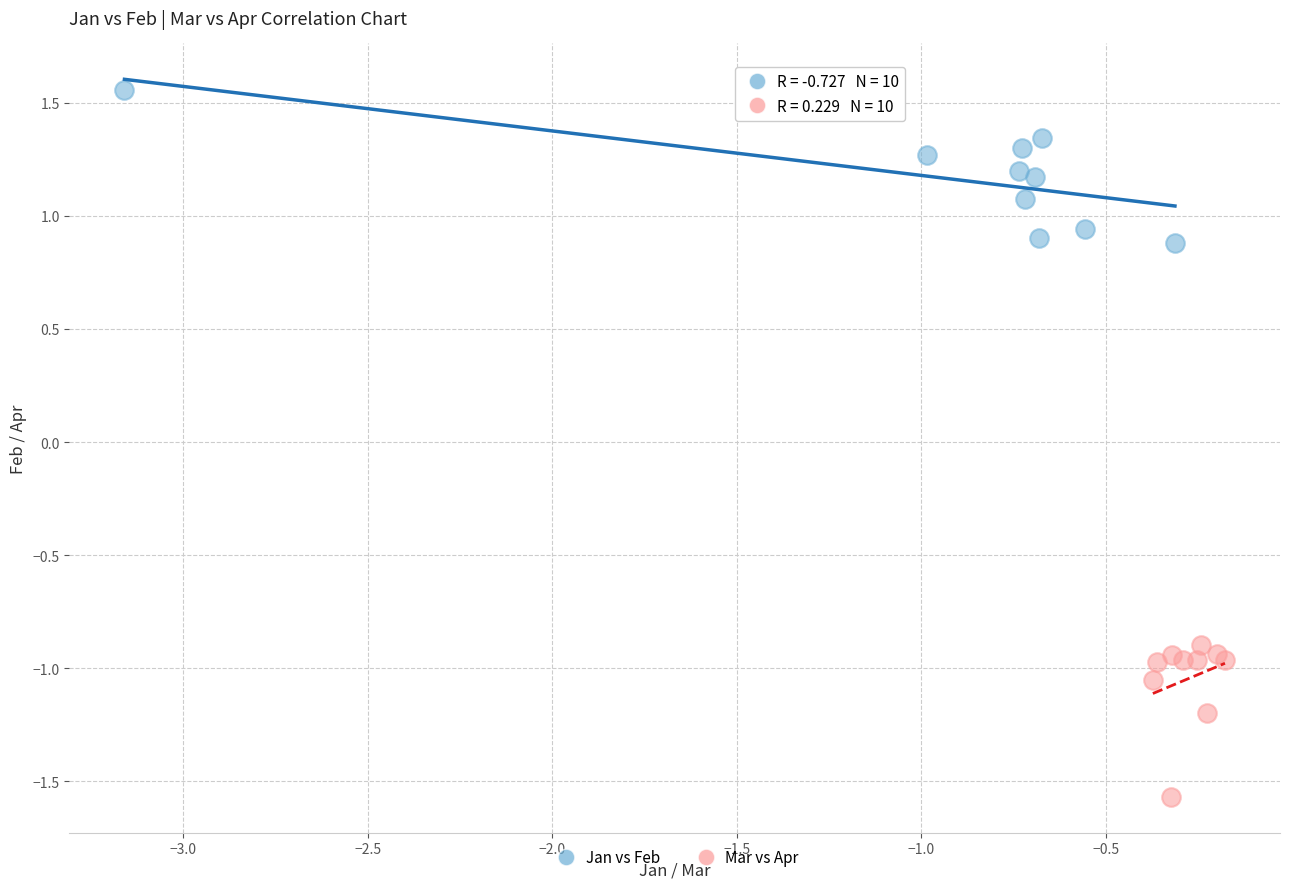

Which series contains the lowest Y value?

Mar vs Apr